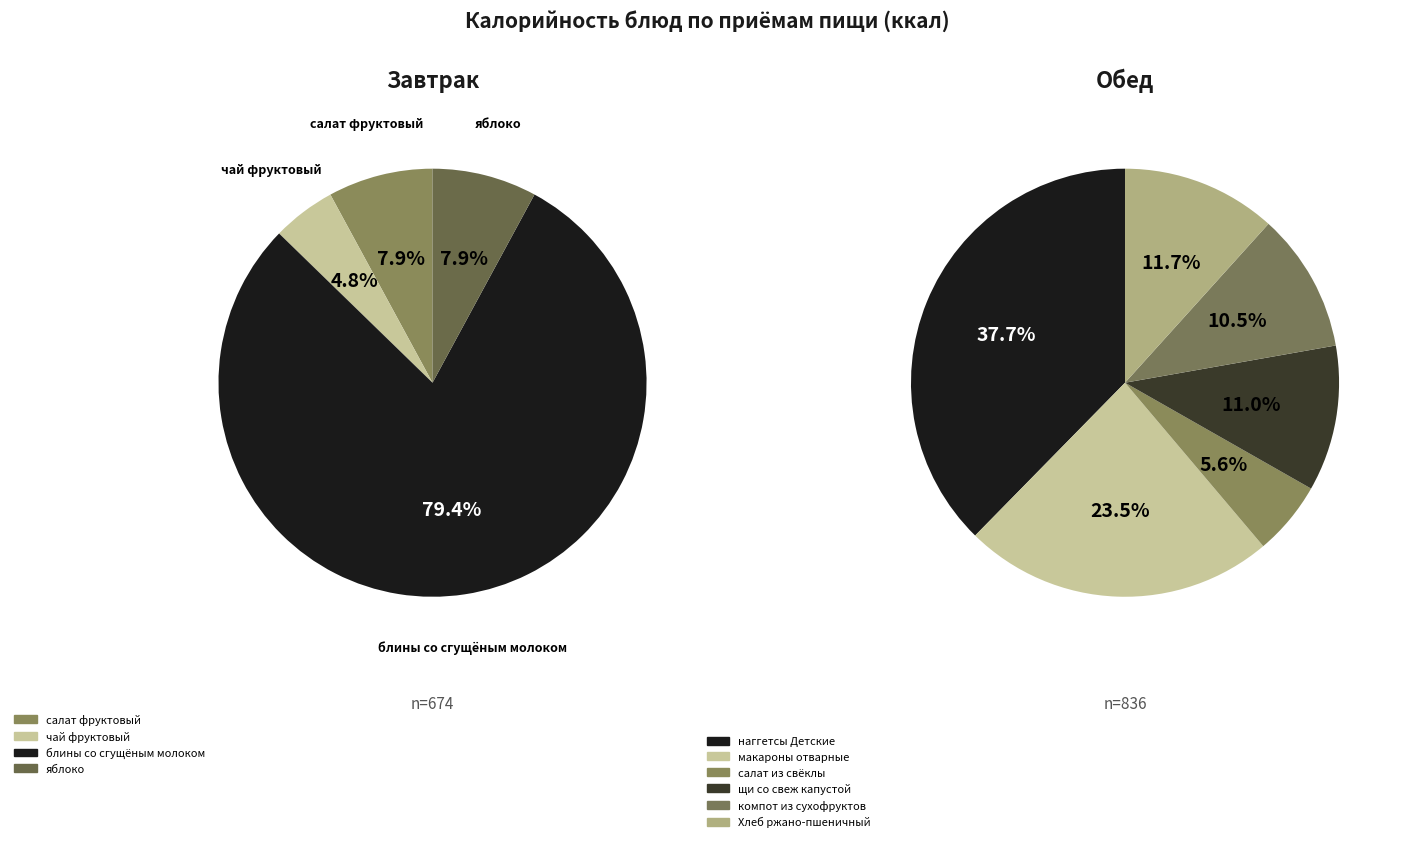

The салат фруктовый slice represents 15% of the pie. True or false?

False